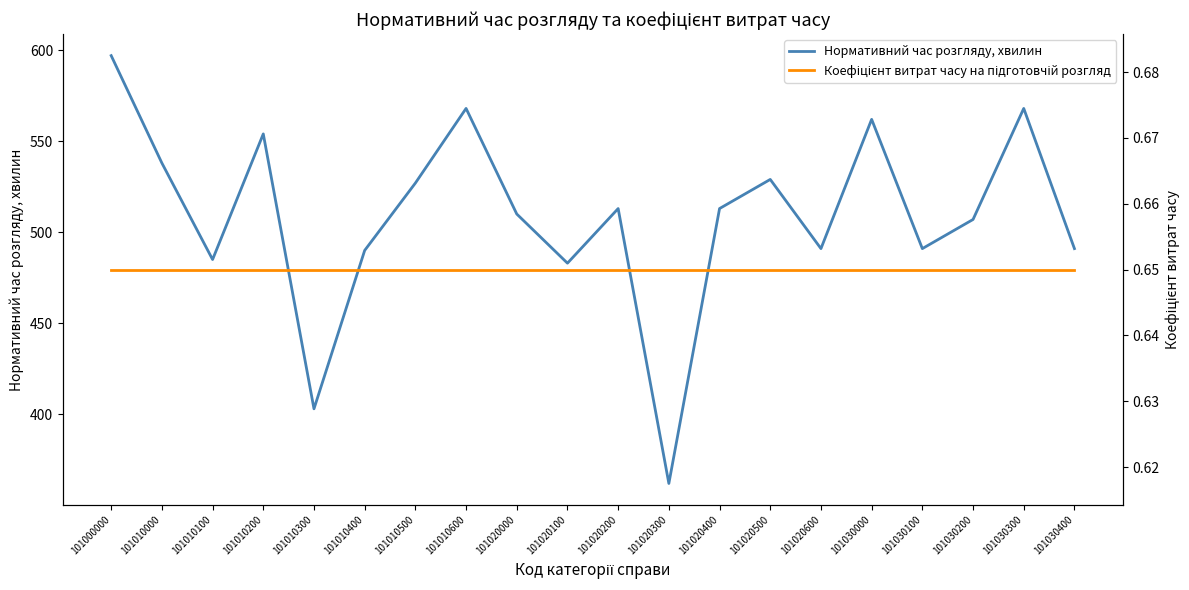

At how many categories does at least one series exceed 524?

8